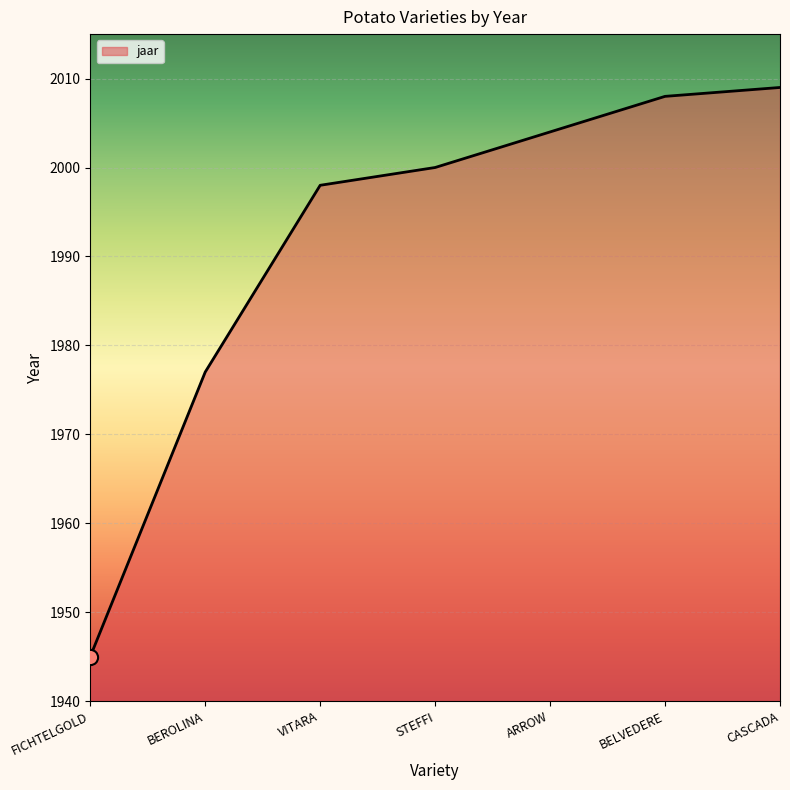

Between VITARA and BELVEDERE, which is larger?

BELVEDERE